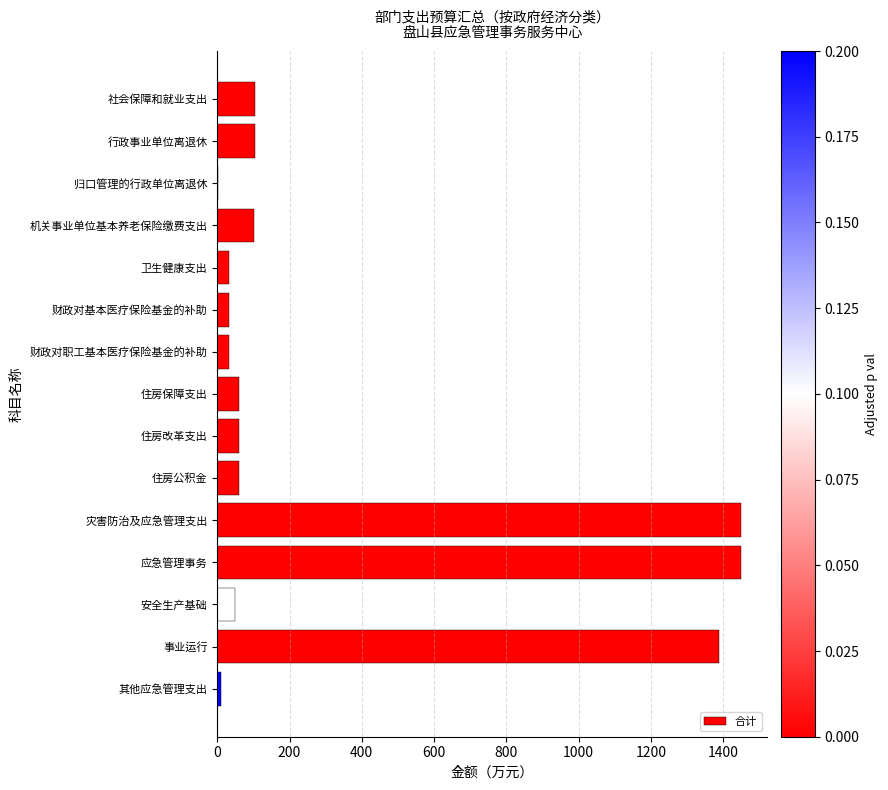

True or false: the data shows 33.7 at 卫生健康支出.

True